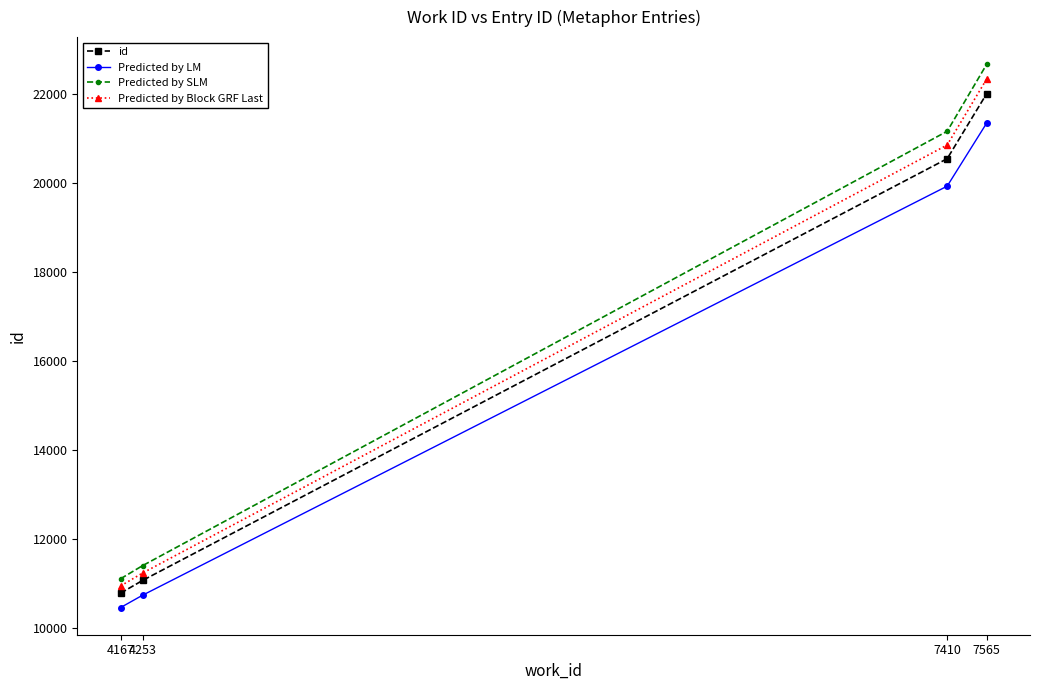

What is the sum of the Predicted by LM values at 7565 and 4167?

31804.4